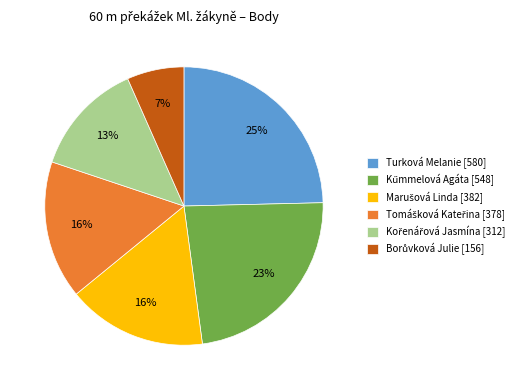

What percentage is the Turková Melanie [580] slice, to the nearest percent?

25%